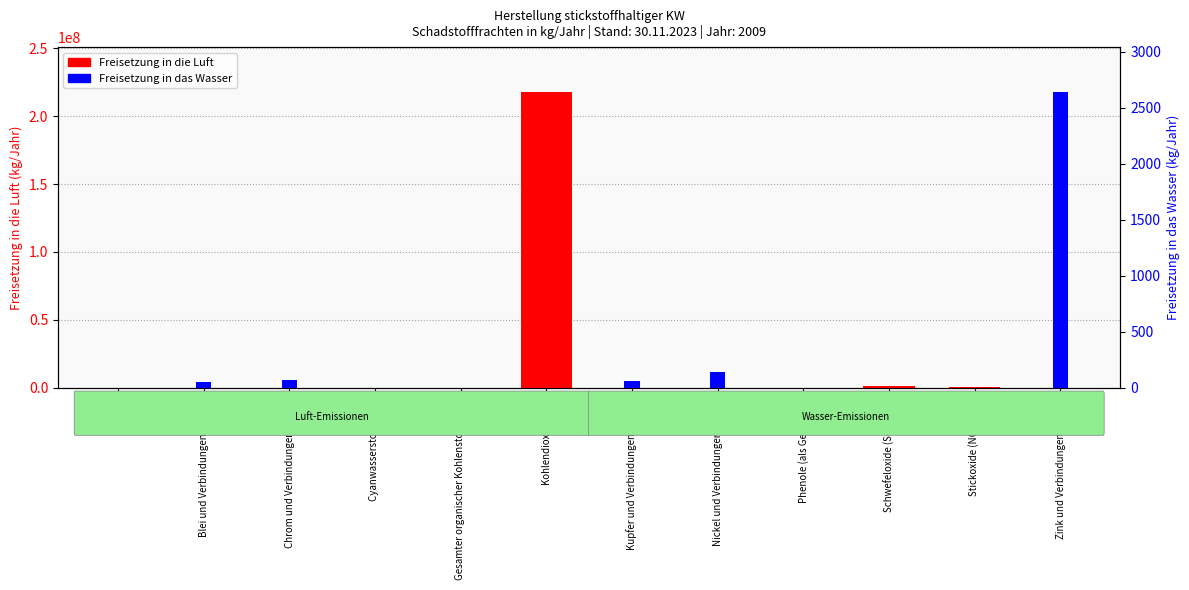

At which label does Freisetzung in das Wasser reach its minimum?

AOX